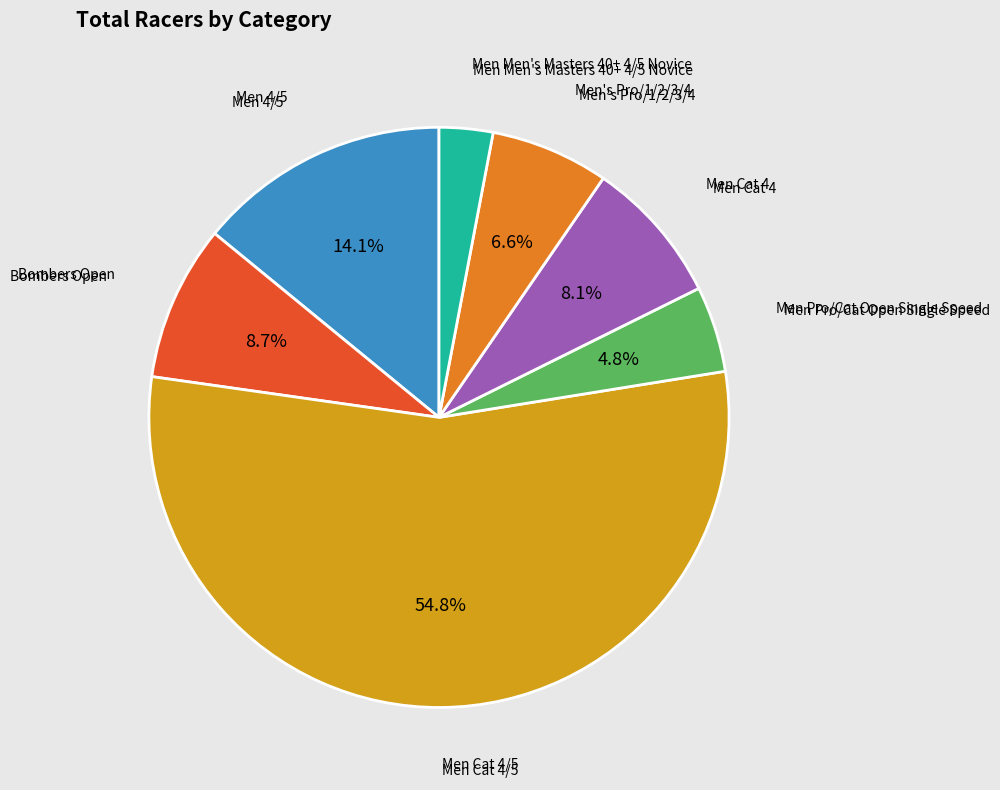

Is there a majority slice in this chart?

Yes